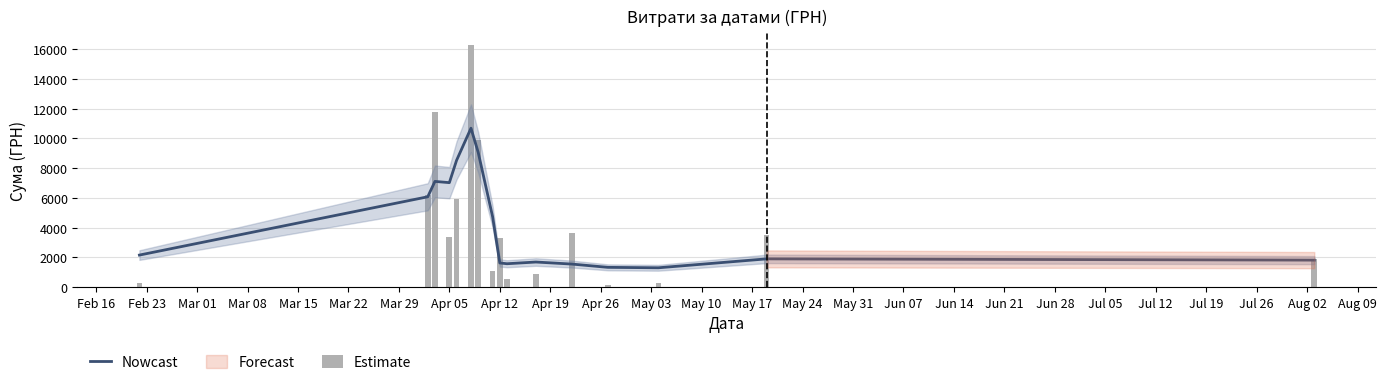

What is the value of the Nowcast bar at the 14th from the left?

1299.9